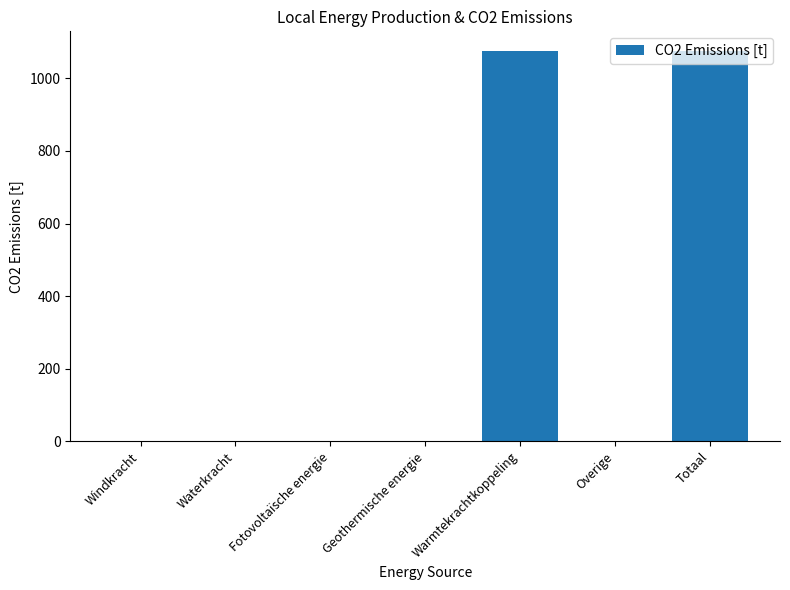

True or false: the data shows 282.2 at Warmtekrachtkoppeling.

False